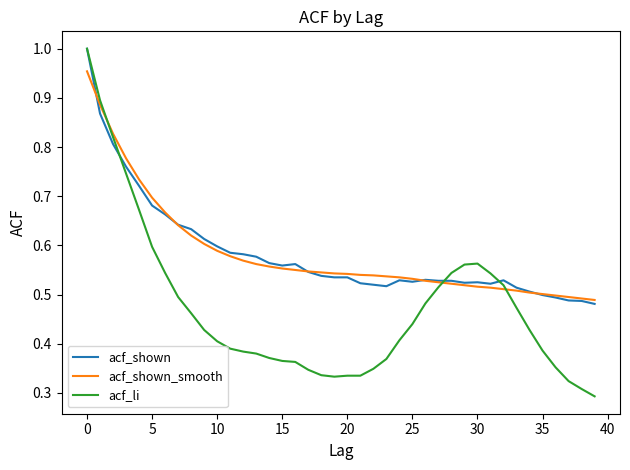

Which series has the largest range (max minus min)?

acf_li